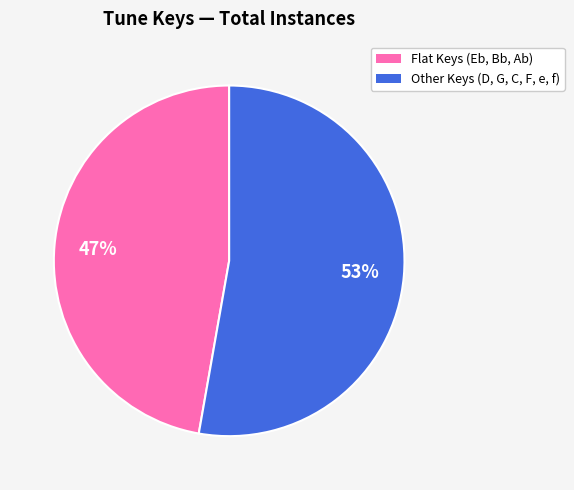

Is there a majority slice in this chart?

Yes